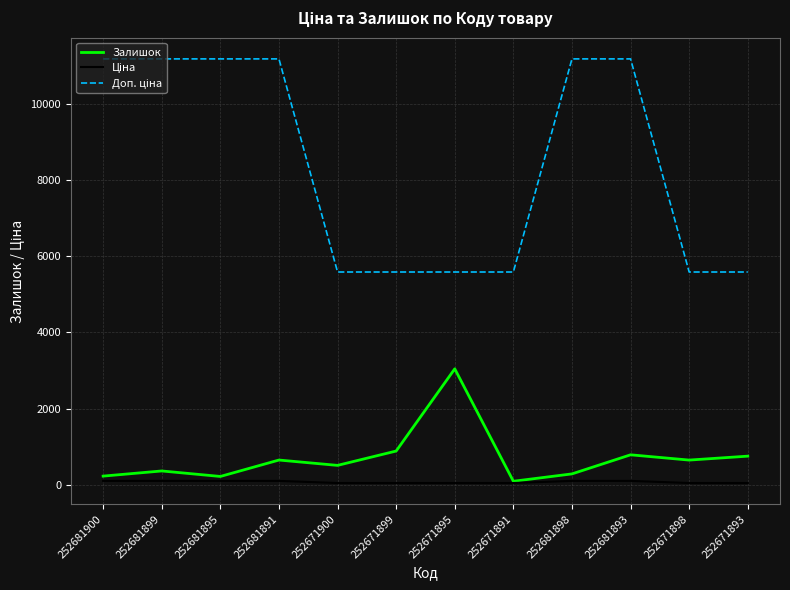

How many lines are shown in the chart?

3